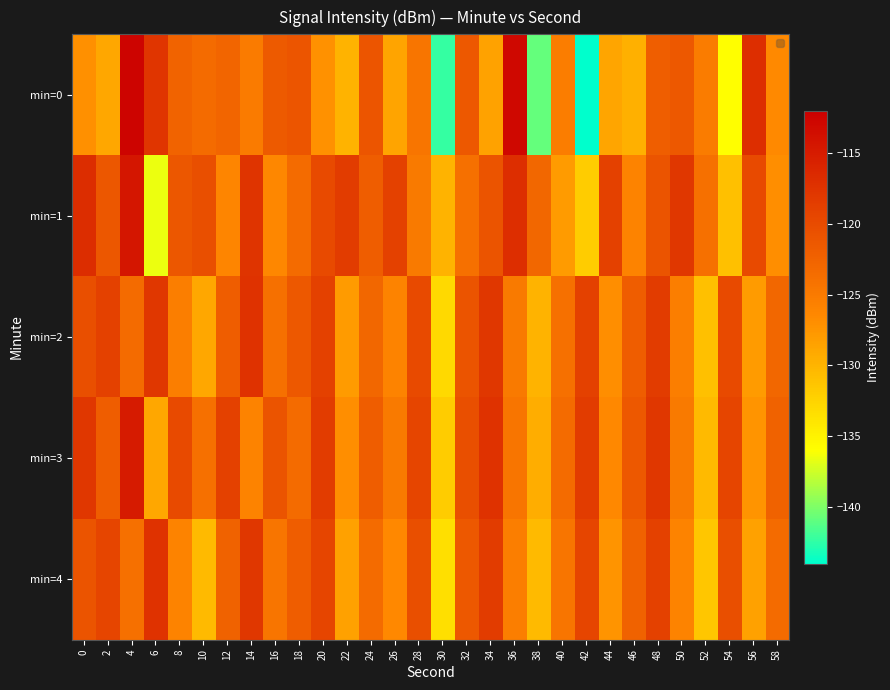

At which category does the chart reach its minimum across all series?

42